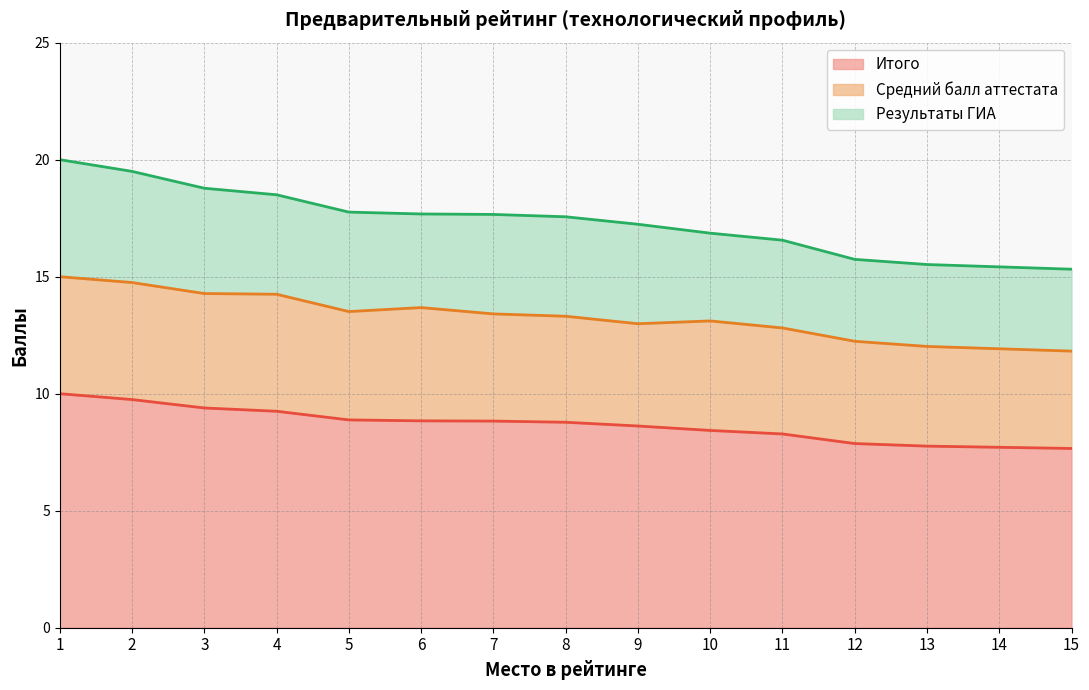

The Средний балл аттестата series shows 1.1 at 3. True or false?

False